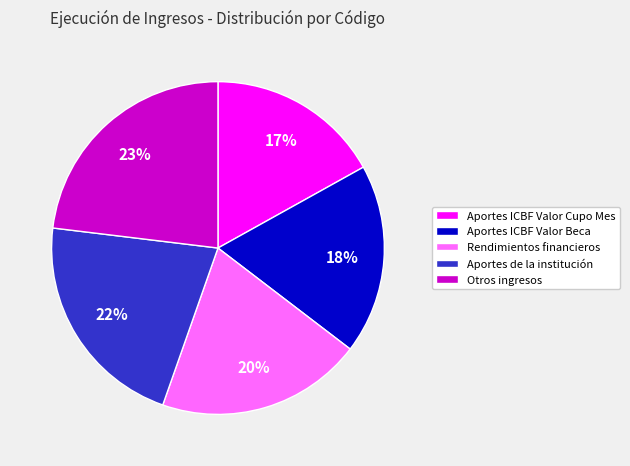

Is it true that Otros ingresos is 13% of the pie?

False